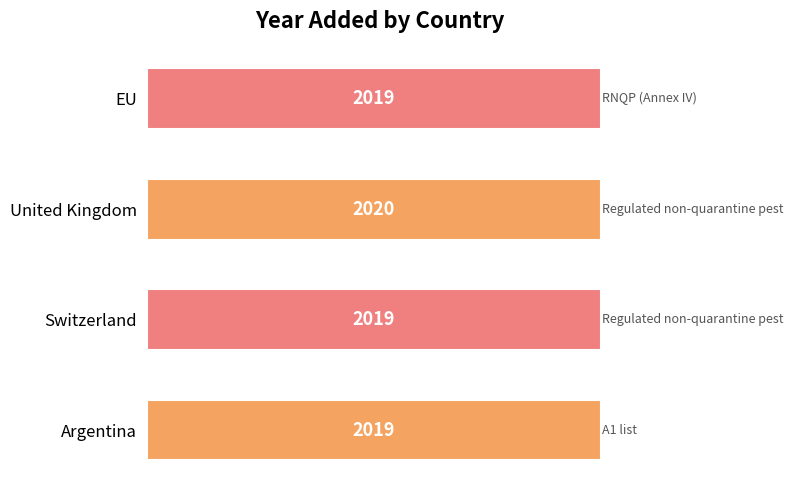

Count the values in the range 2019 to 2020.

4